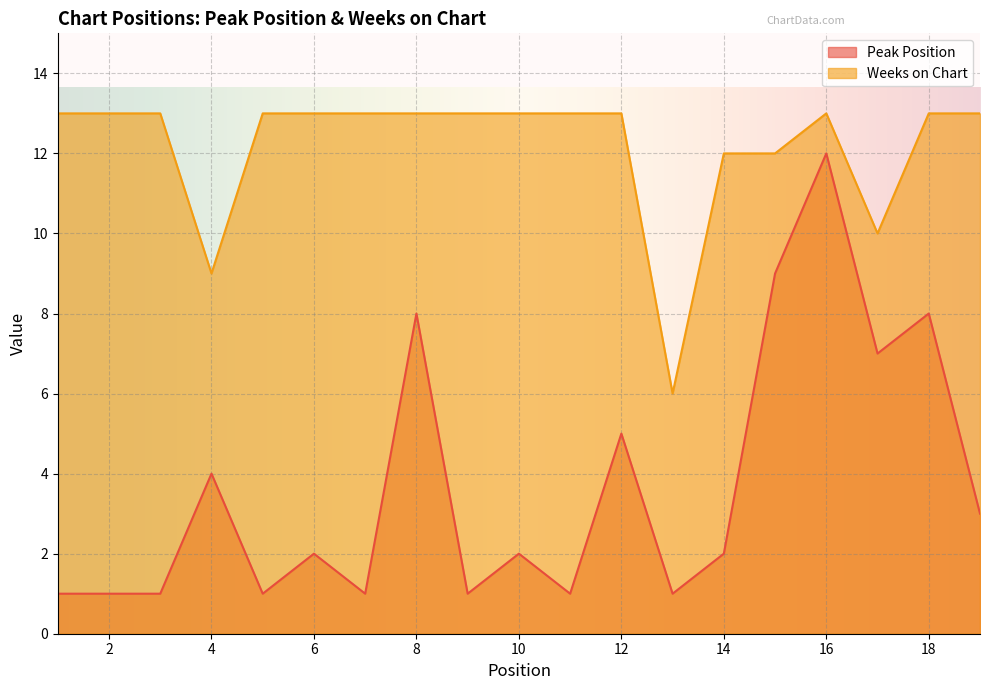

Reading left to right, extract all data points from this chart.

Peak Position: 1	1	1	4	1	2	1	8	1	2	1	5	1	2	9	12	7	8	3
Weeks on Chart: 13	13	13	9	13	13	13	13	13	13	13	13	6	12	12	13	10	13	13